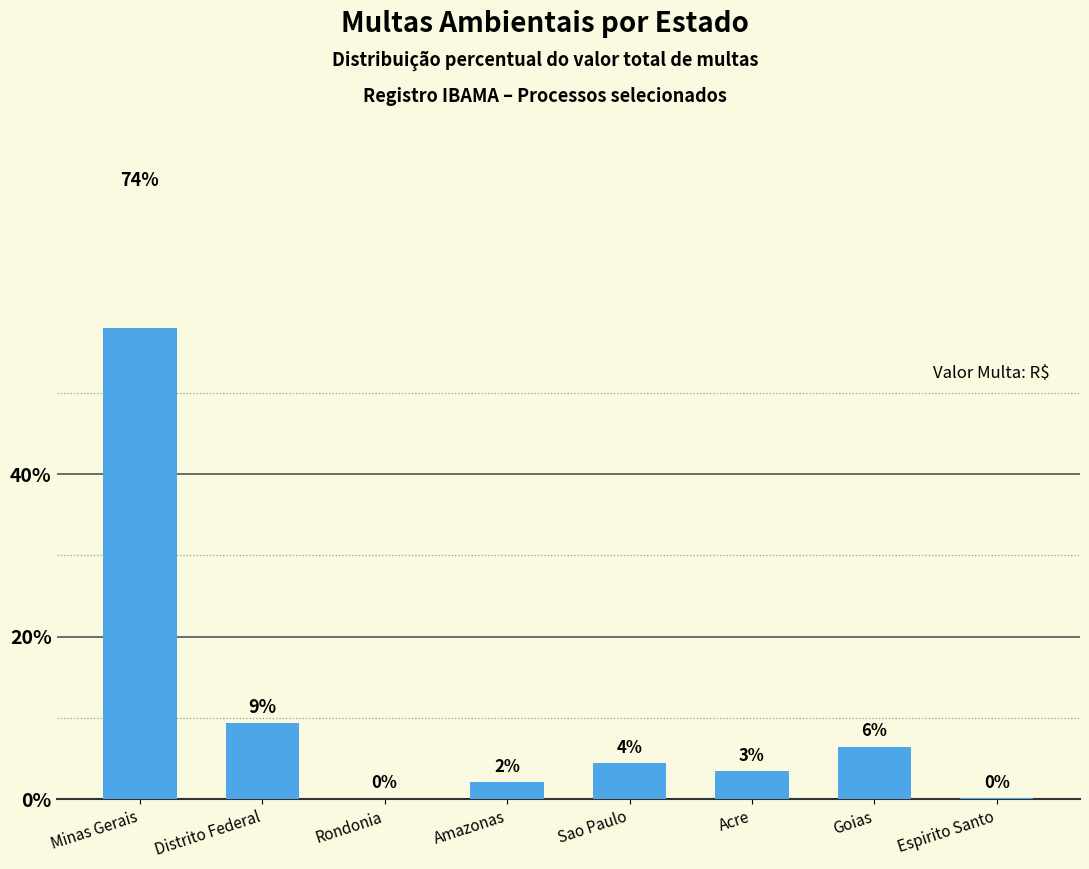

What is the change in value from Minas Gerais to Distrito Federal?

-64.8